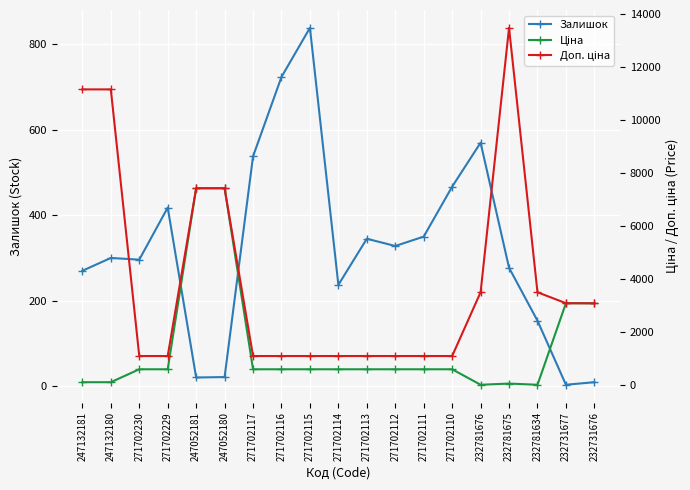

How many interior local peaks does the Ціна series have?

2